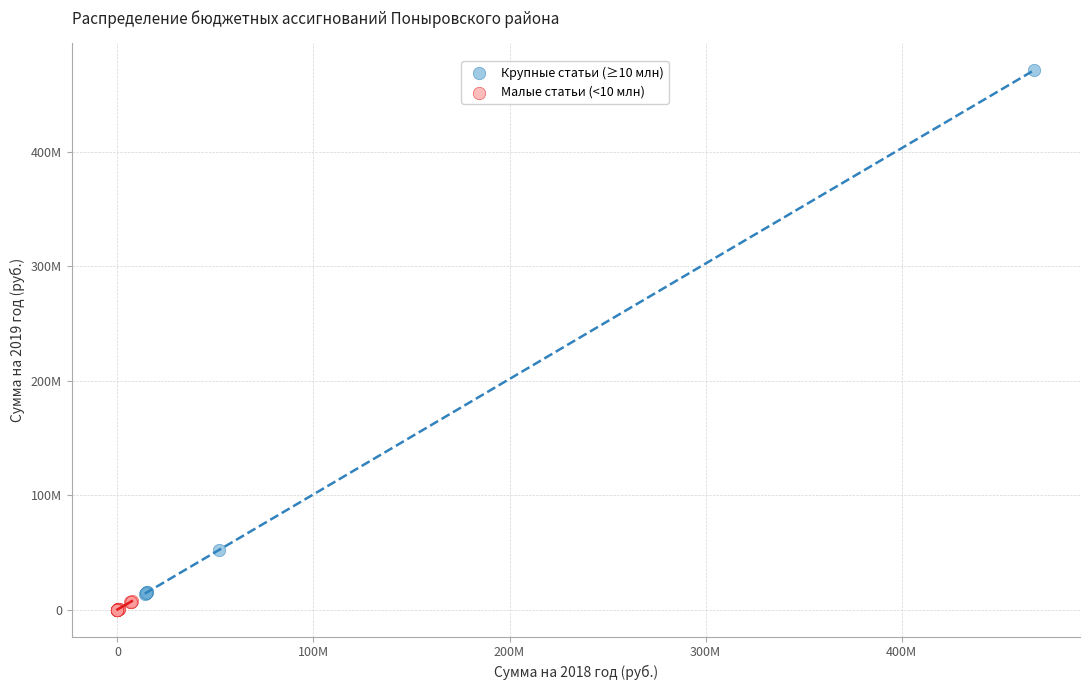

Which series has the widest spread of Y values?

Крупные статьи (≥10 млн)